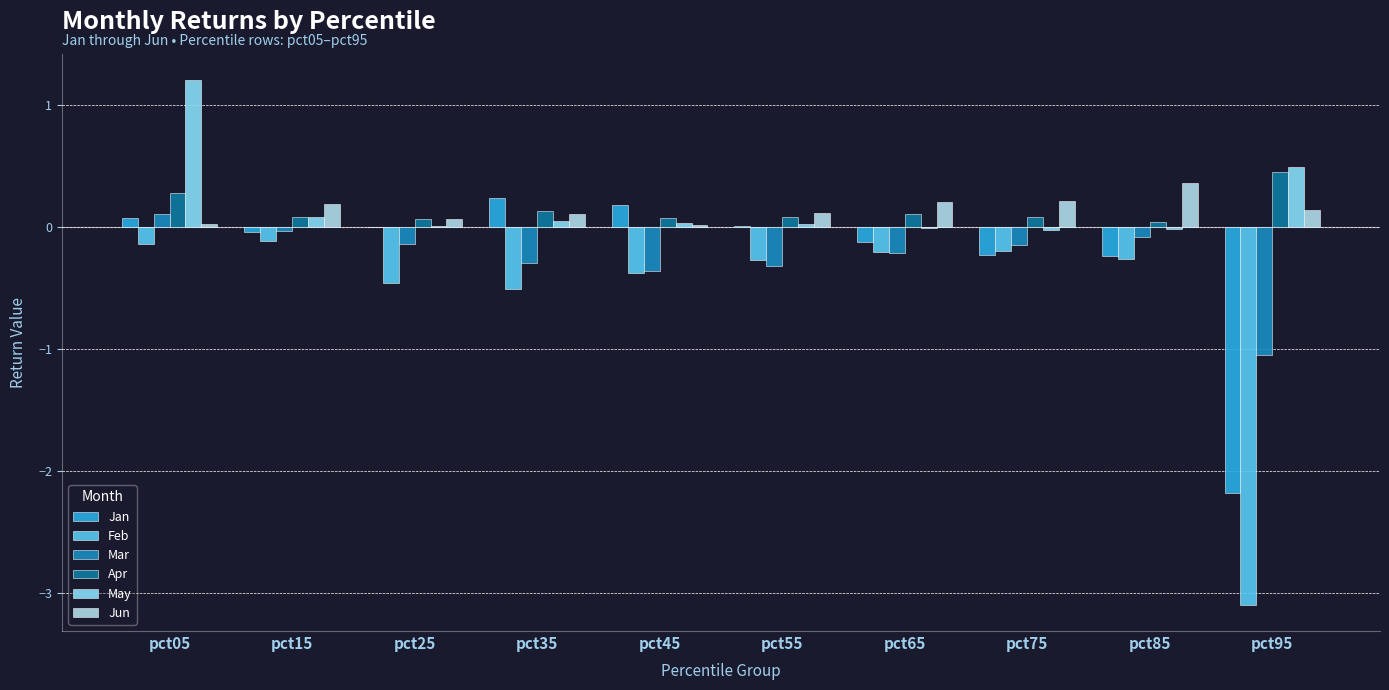

What is the highest value of the Jun series?

0.4